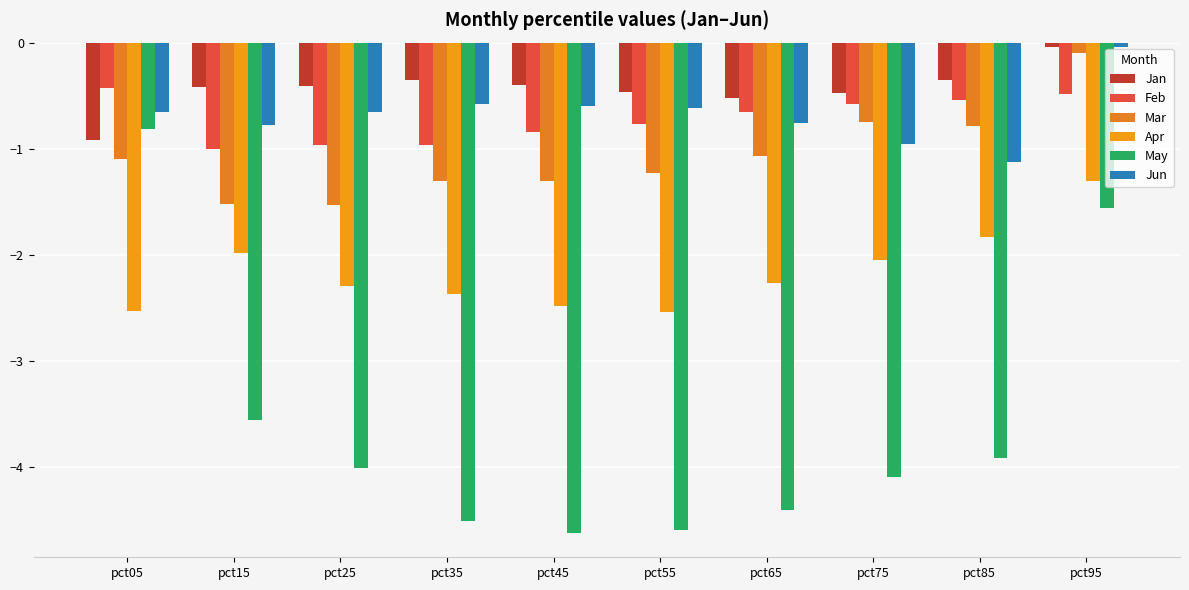

The value of Jan at pct05 is -0.3. True or false?

False